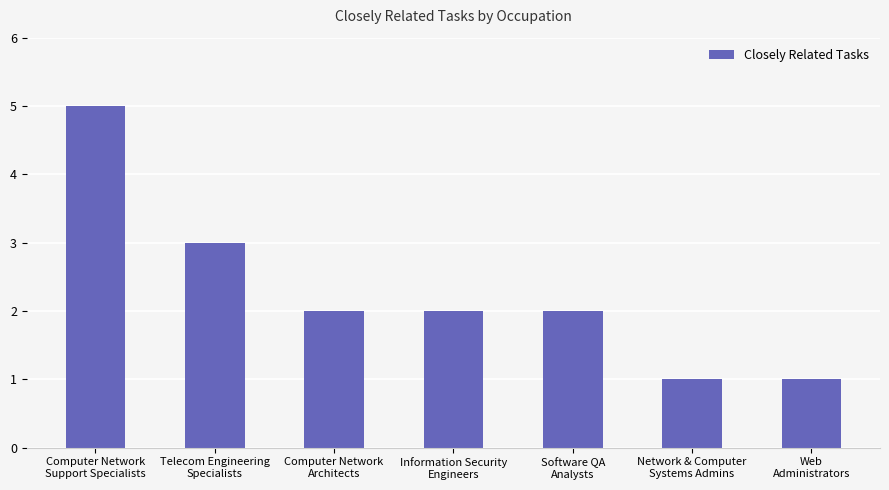

Does the chart contain any negative values?

No